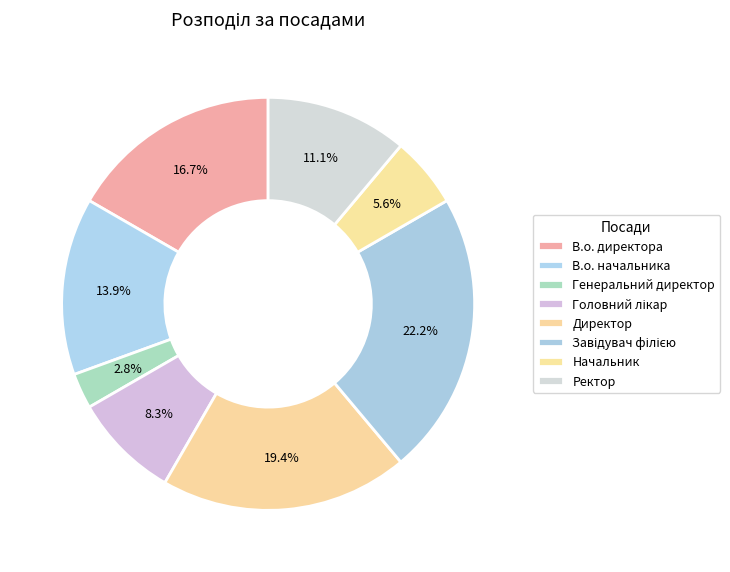

To the nearest percent, what is the difference between the Ректор and Завідувач філією slice percentages?

11%